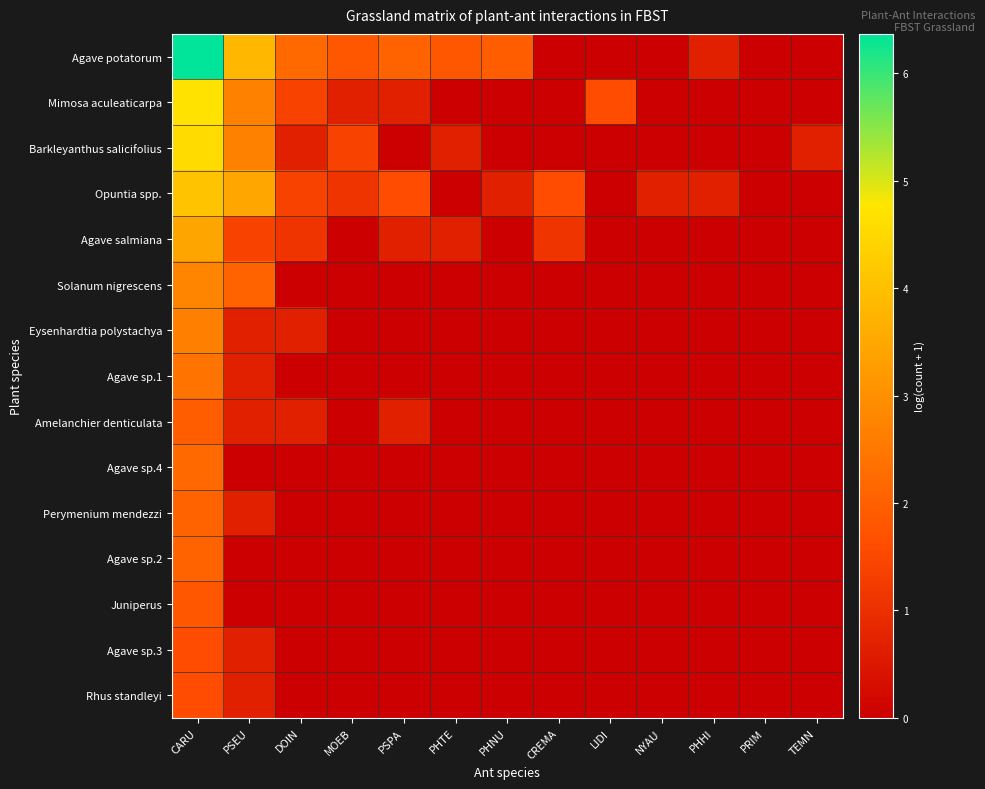

Rank the series at PHHI from lowest to highest value.

Mimosa aculeaticarpa, Barkleyanthus salicifolius, Agave salmiana, Solanum nigrescens, Eysenhardtia polystachya, Agave sp.1, Amelanchier denticulata, Agave sp.4, Perymenium mendezzi, Agave sp.2, Juniperus, Agave sp.3, Rhus standleyi, Agave potatorum, Opuntia spp.